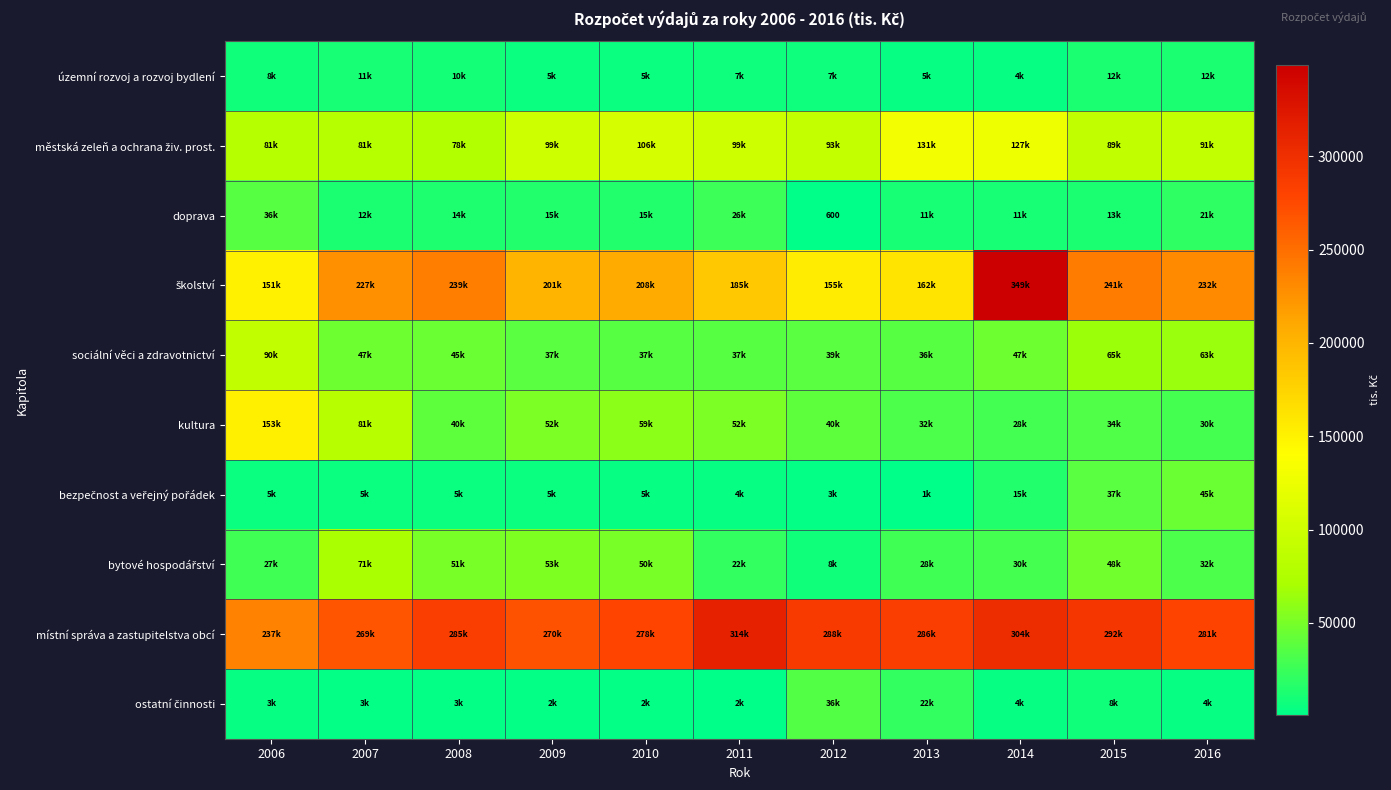

Rank the categories by kultura value from lowest to highest.

2014, 2016, 2013, 2015, 2008, 2012, 2011, 2009, 2010, 2007, 2006